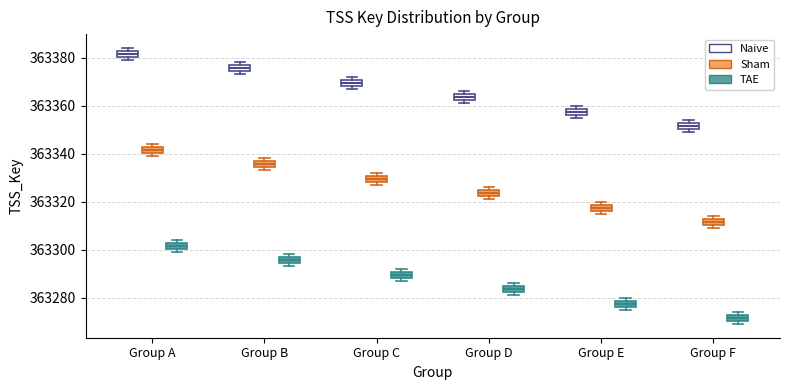

Where is the upper edge of the box for Group F (Naive) on the y-axis? The values are not printed on the chart, so give them approximately, as read against the axis.

363352